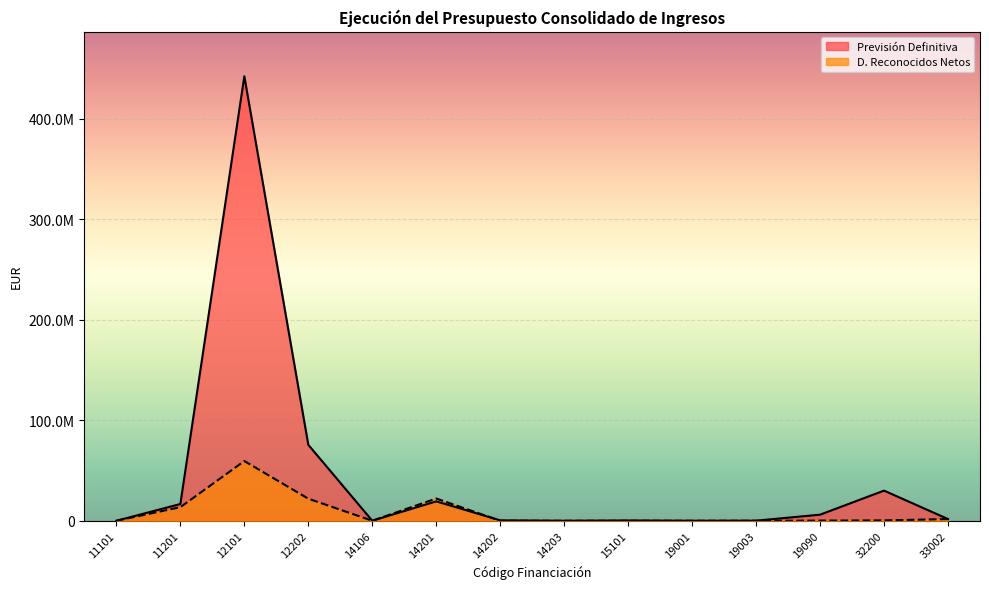

Which series has the widest spread of values?

Previsión Definitiva